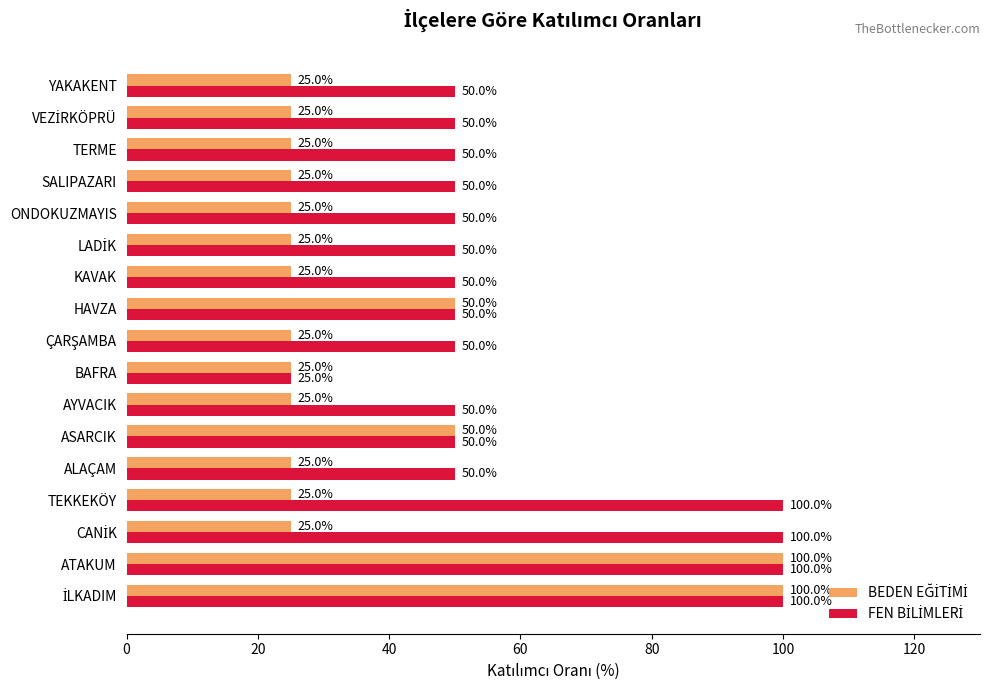

What is the minimum value shown in the chart?

25